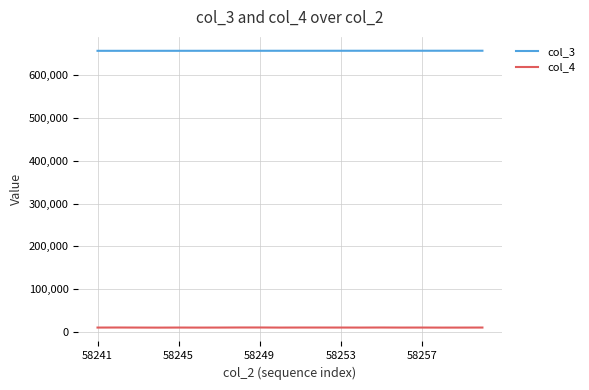

True or false: col_4 has more than 2 points higher than both neighbors.

True